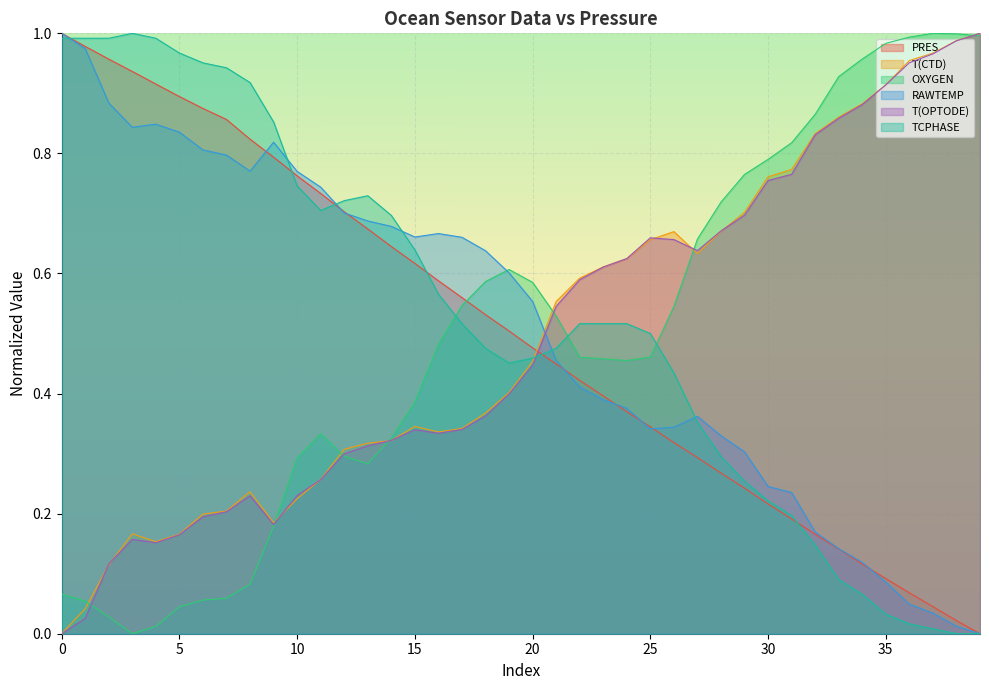

After their last crossing, which series has the higher values: T(CTD) or OXYGEN?

T(CTD)